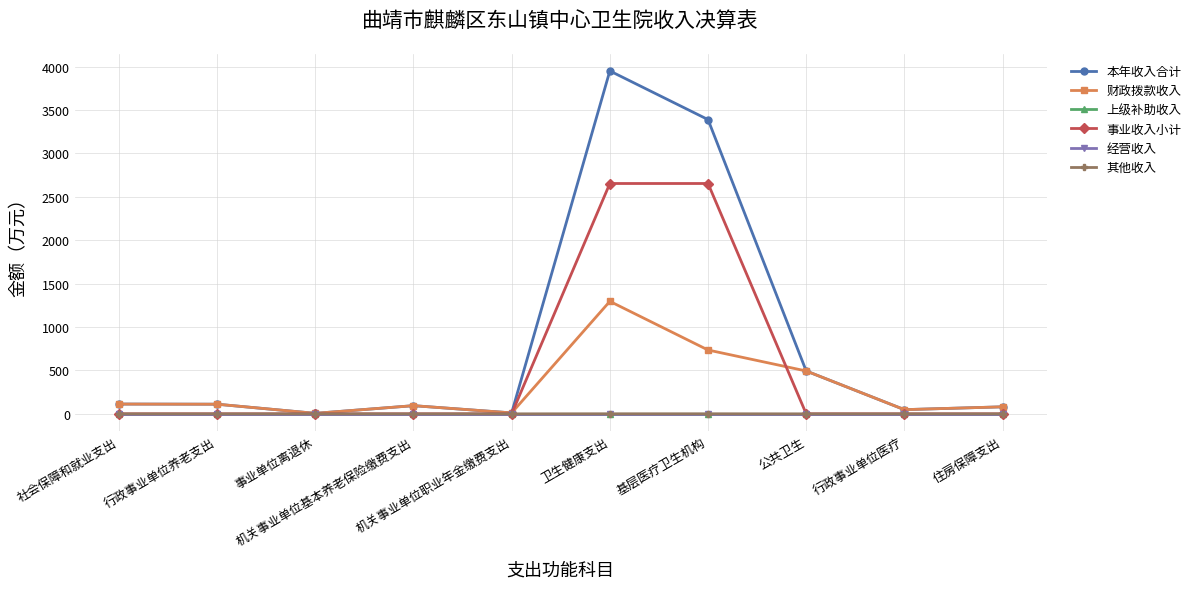

Is this an area chart (filled region under the line)?

No